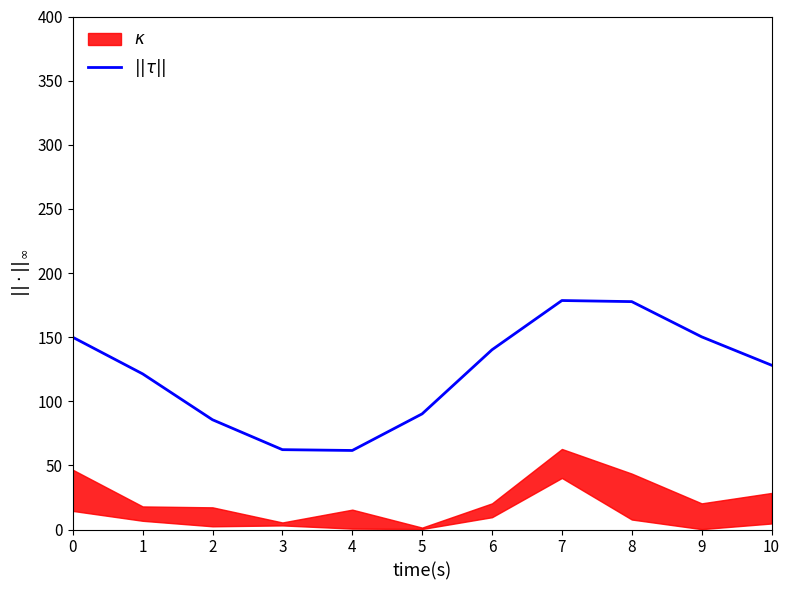

What is the average value?

122.3